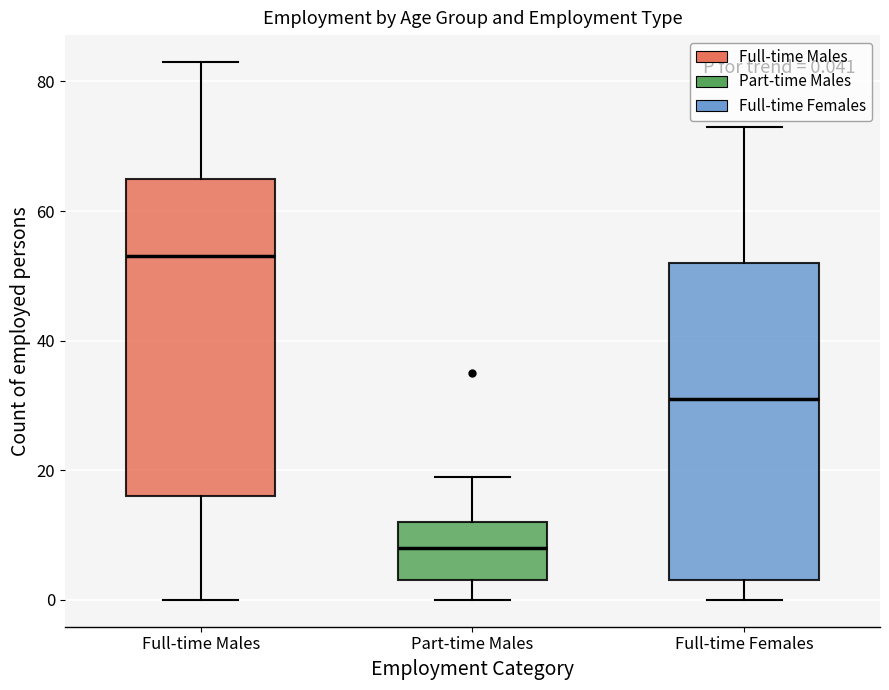

Which box has the lowest median line?

Part-time Males